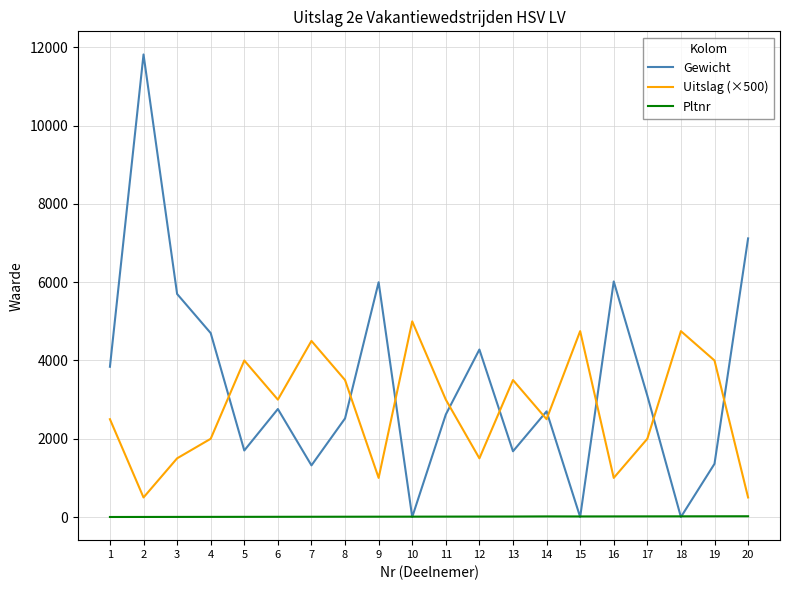

Which series has the widest spread of values?

Gewicht